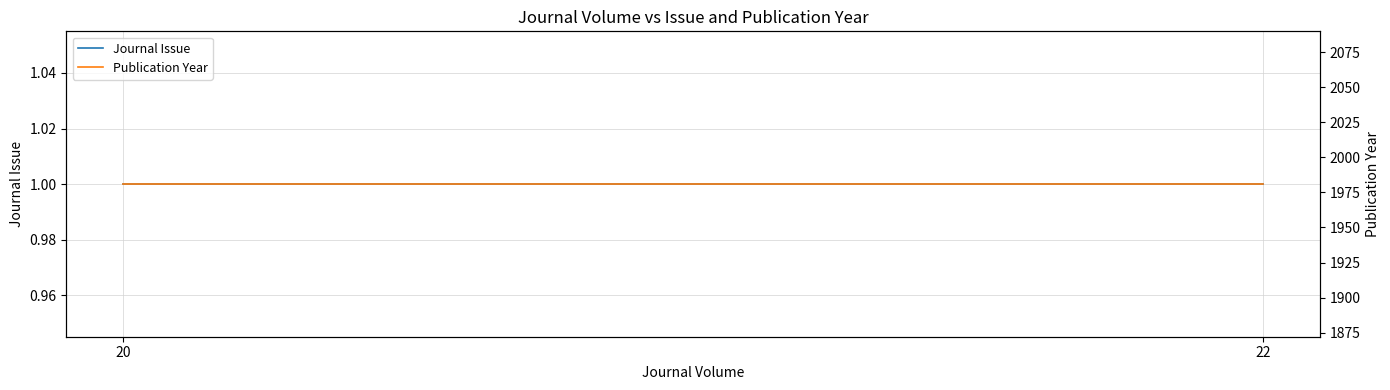

What is the value of the Publication Year point at the 1st from the left?

1981